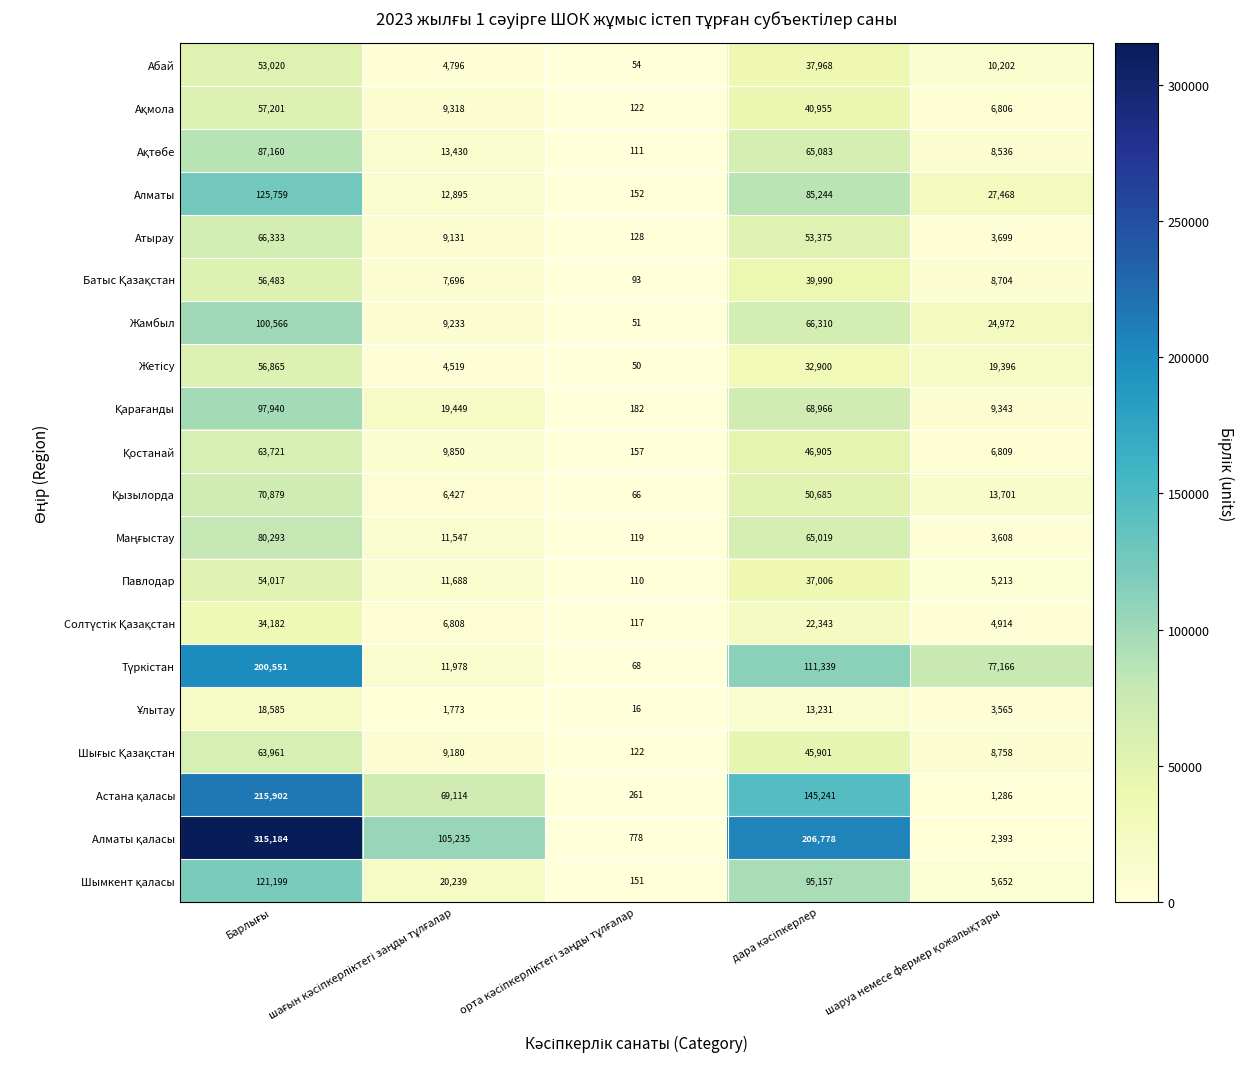

At how many categories does at least one series exceed 160307?

2